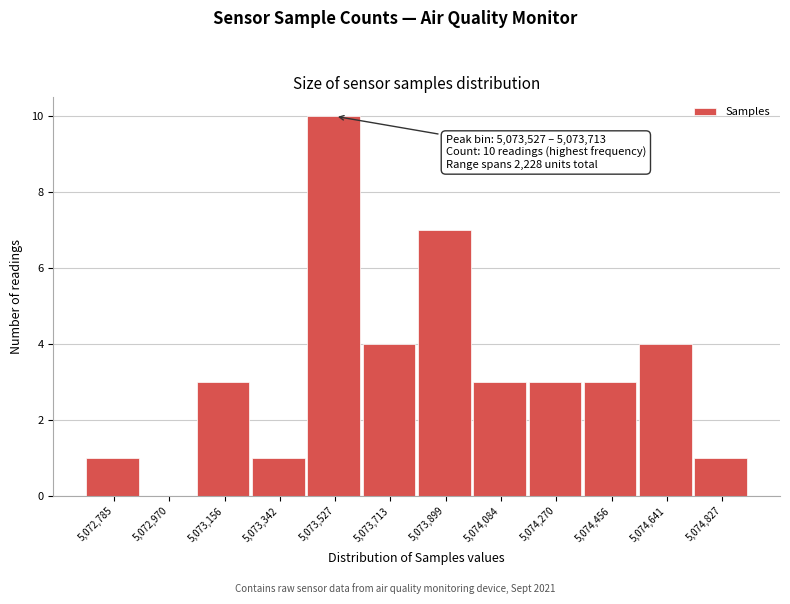

Reading left to right, what are all the values shown in this chart?

5,072,785=1	5,072,970=0	5,073,156=3	5,073,342=1	5,073,527=10	5,073,713=4	5,073,899=7	5,074,084=3	5,074,270=3	5,074,456=3	5,074,641=4	5,074,827=1